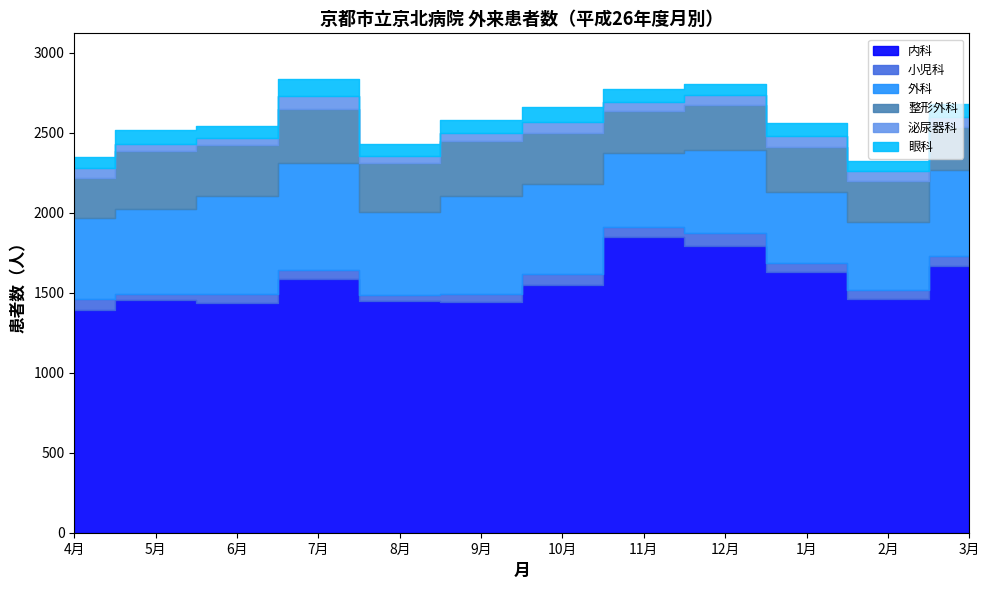

The 整形外科 series shows 282 at 1月. True or false?

True